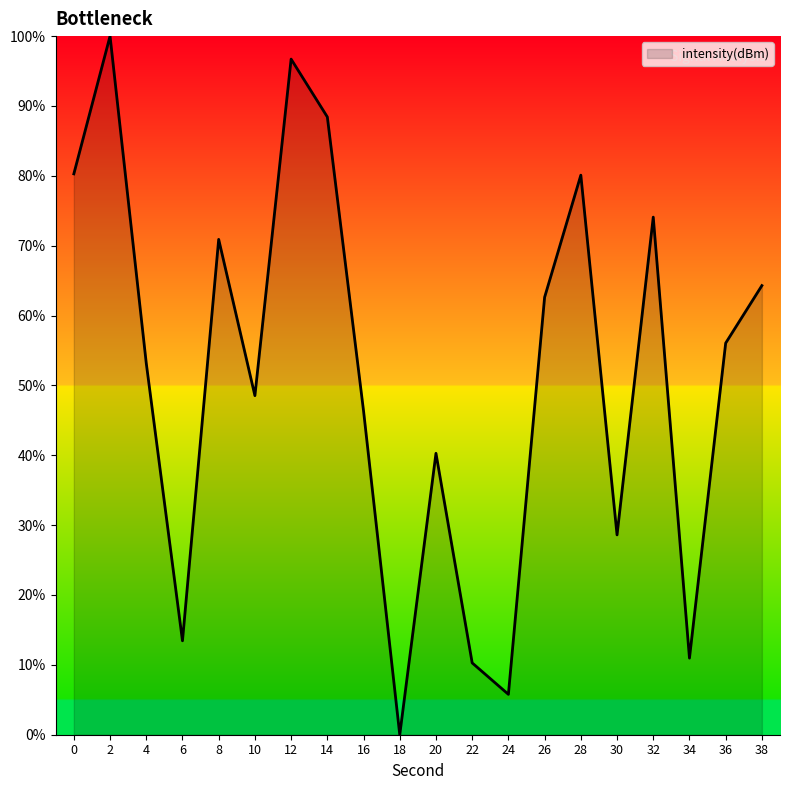

Which category has the lowest value across all series?

18